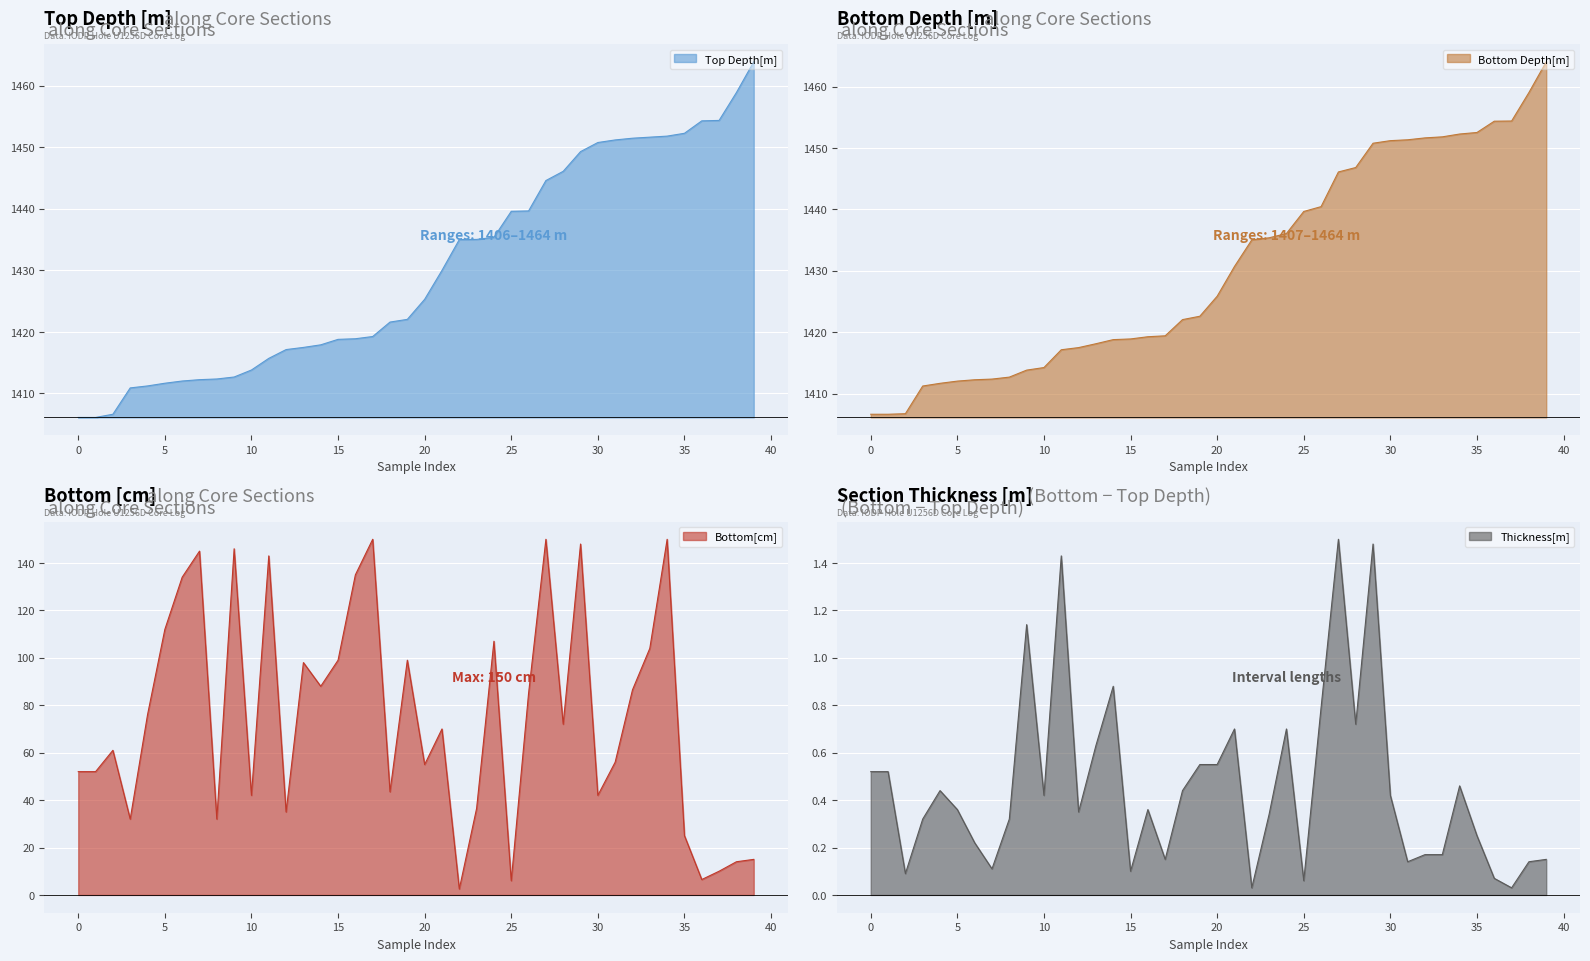

What is the lowest value of the Top Depth[m] series?

1406.1